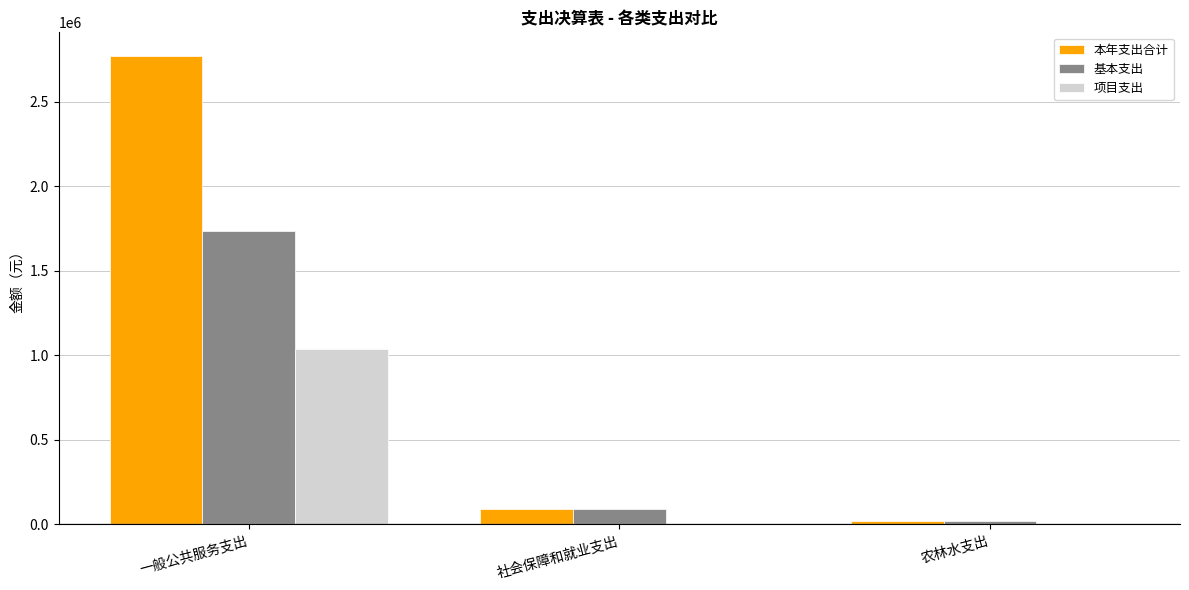

Which series has the largest total across all categories?

本年支出合计